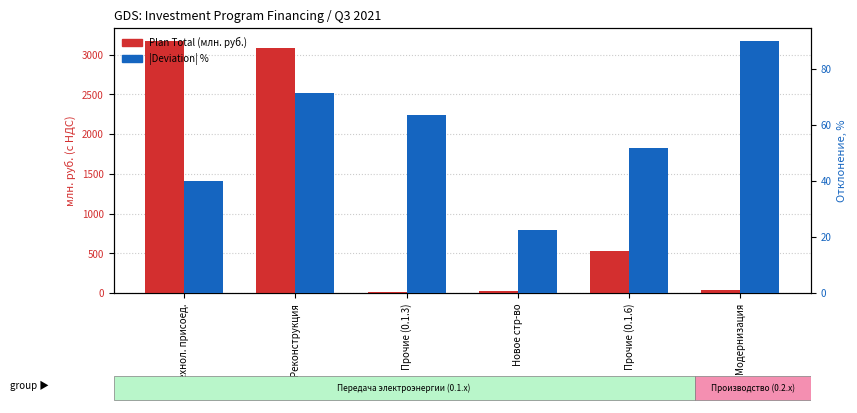

How many bars are there in each group?

2